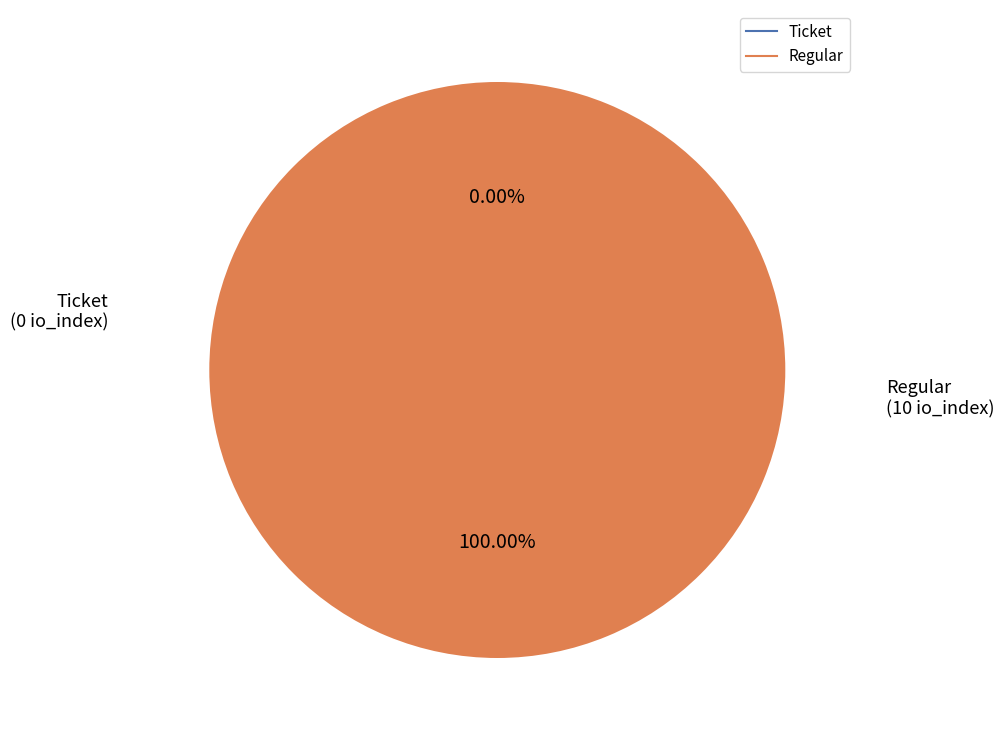

Is Regular the majority of the pie?

Yes